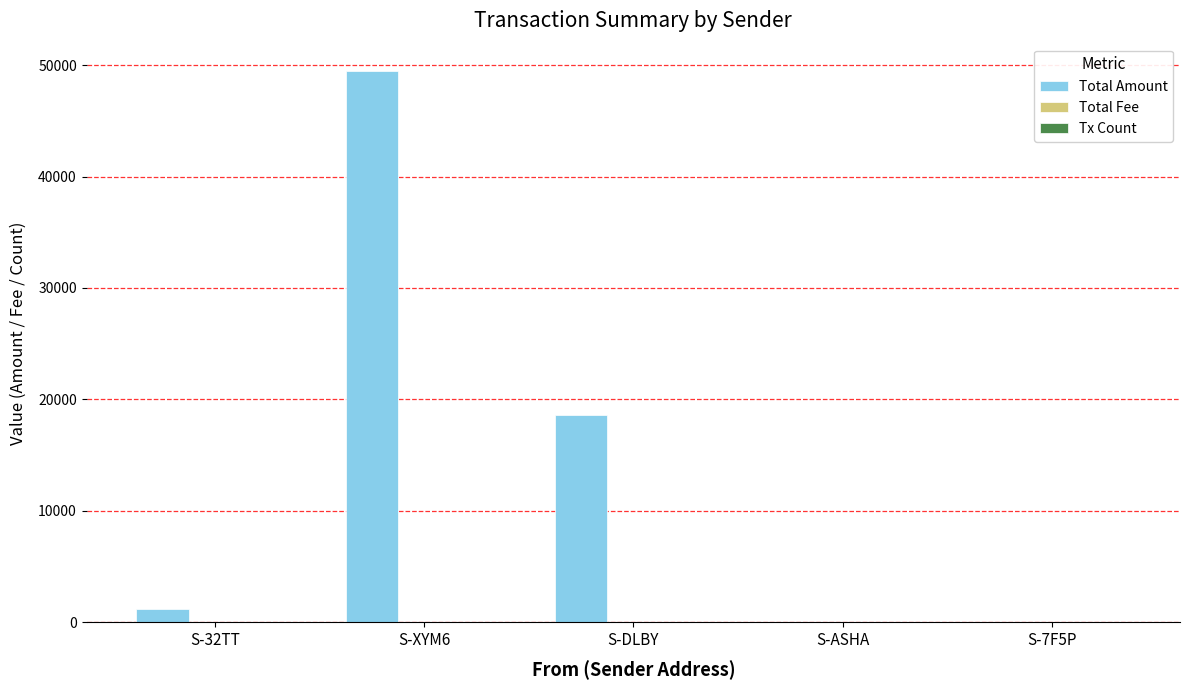

Which series has the largest total across all categories?

Total Amount